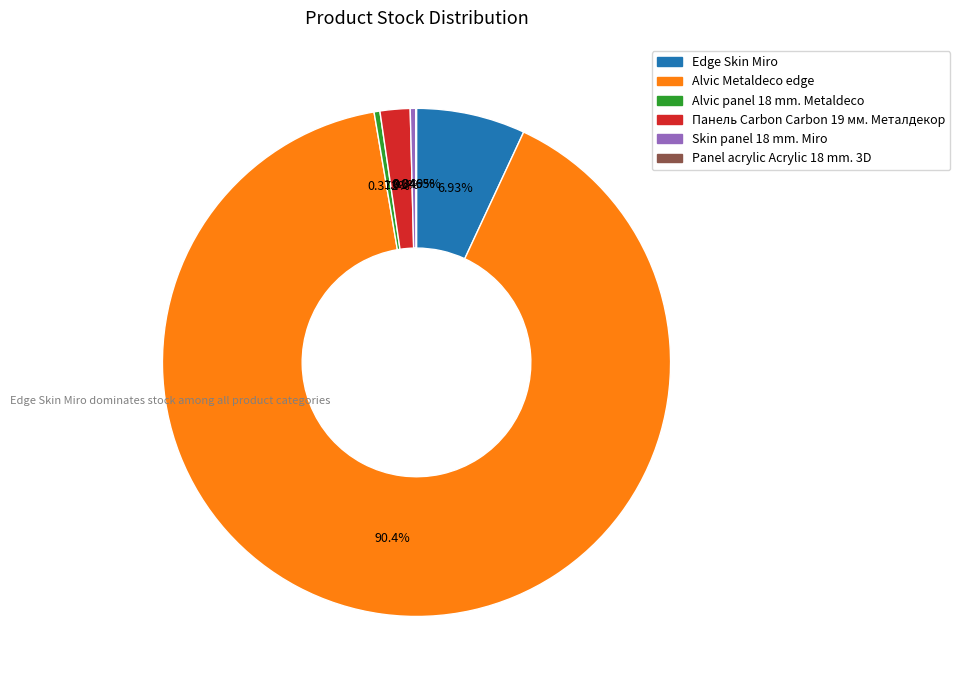

Is there a majority slice in this chart?

Yes